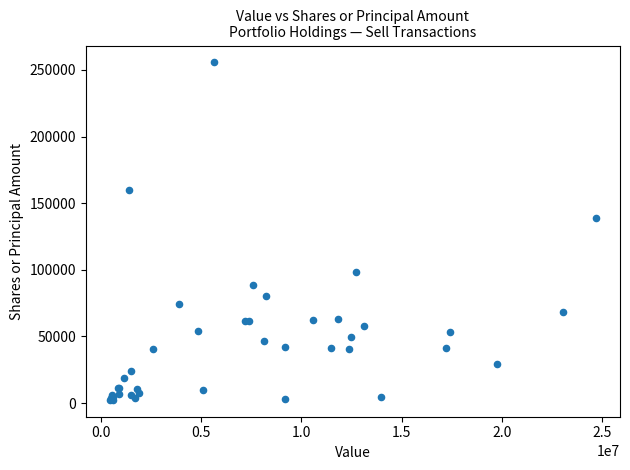

What Y value in the scatter plot is closest to 129074?

139091